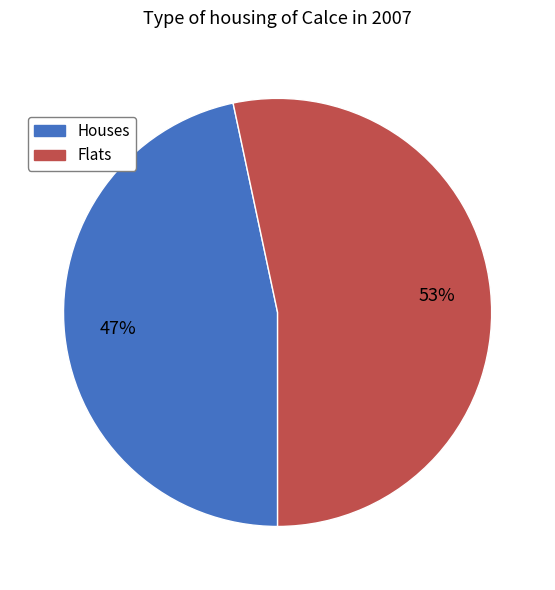

To the nearest percent, what is the average slice percentage?

50%